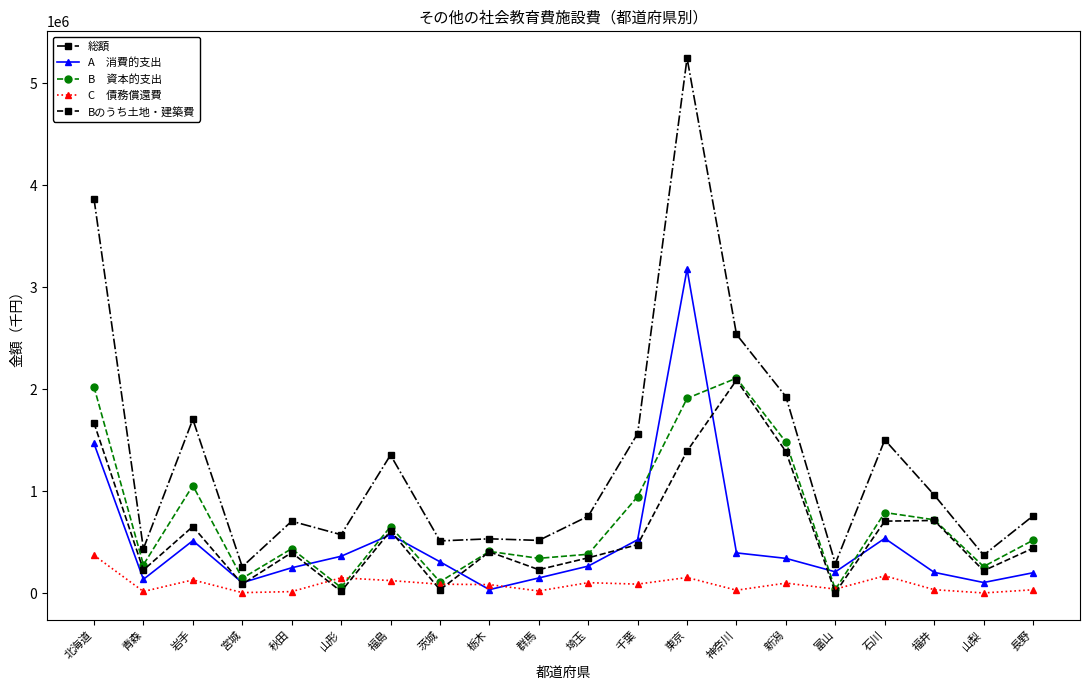

How many lines are shown in the chart?

5